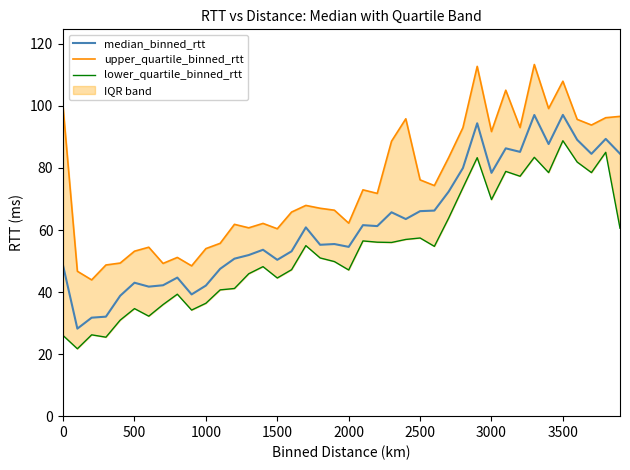

The median_binned_rtt series shows 16.6 at 2500. True or false?

False